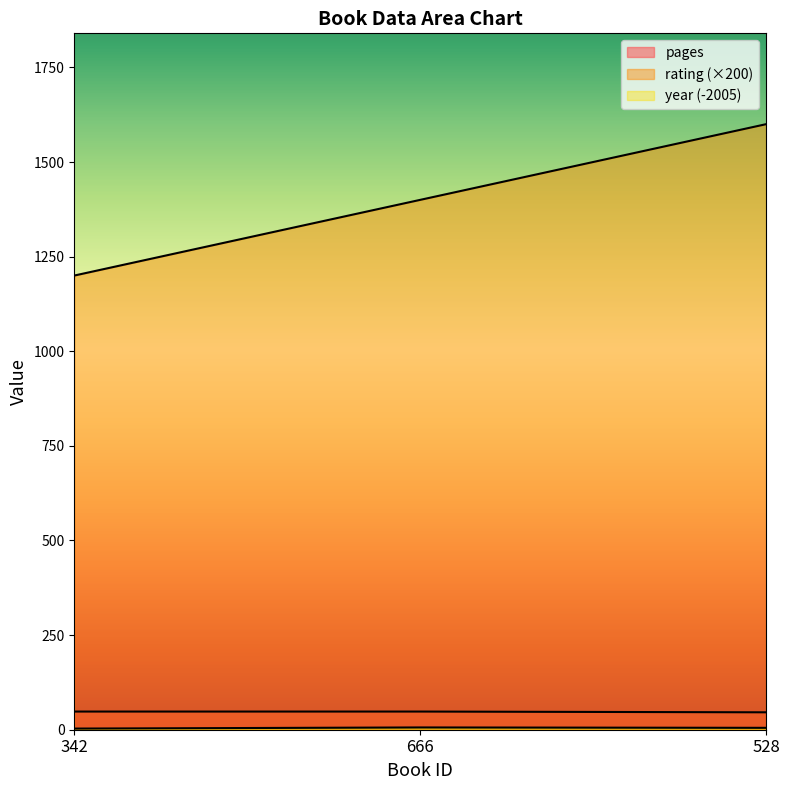

Count the year values in the range 3 to 6.

3